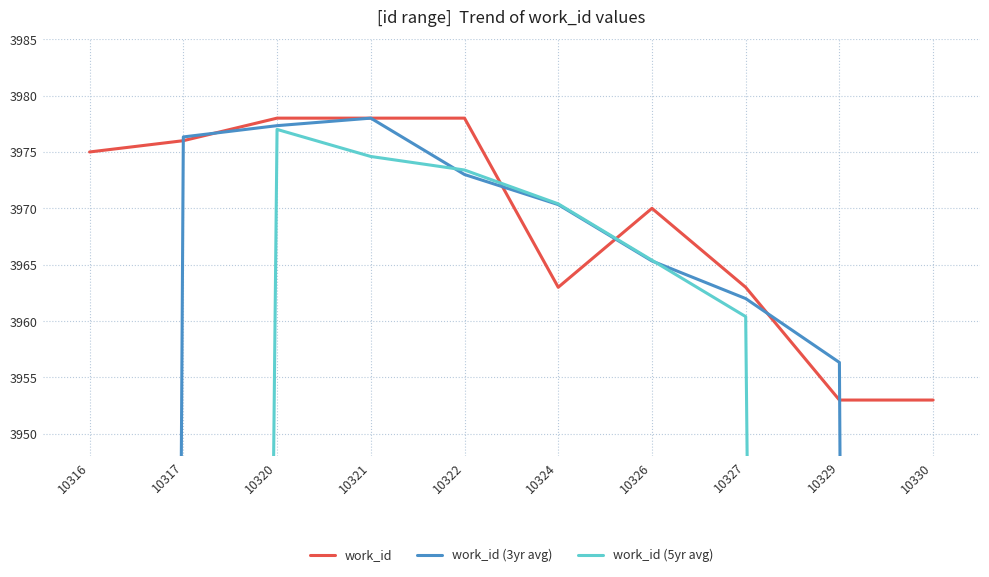

True or false: work_id (5yr avg) and work_id cross at least once.

True